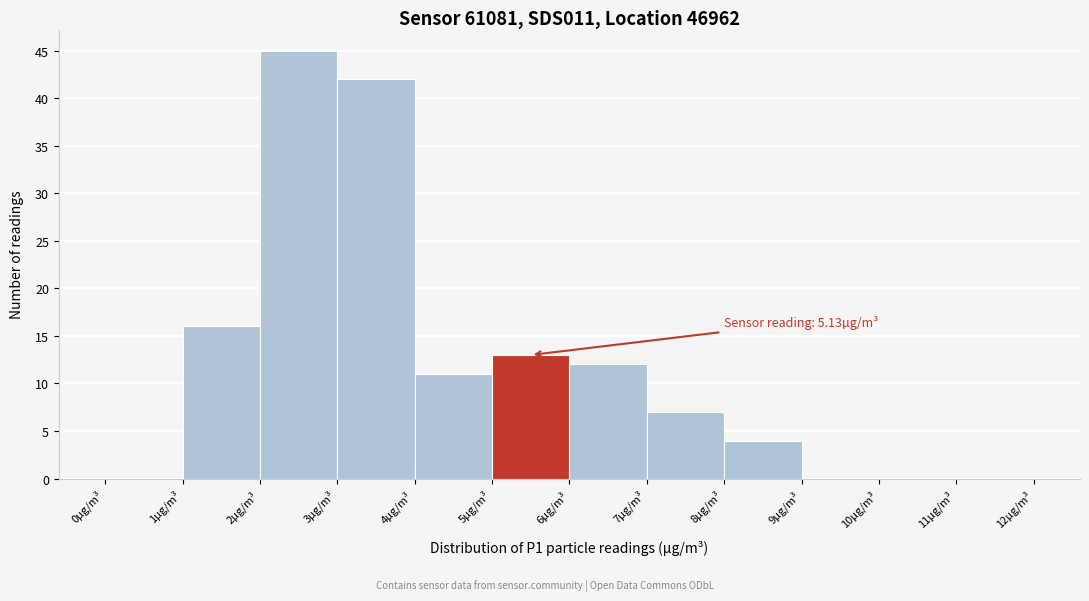

Over which range of the x-axis is the bar tallest?

2 to 3